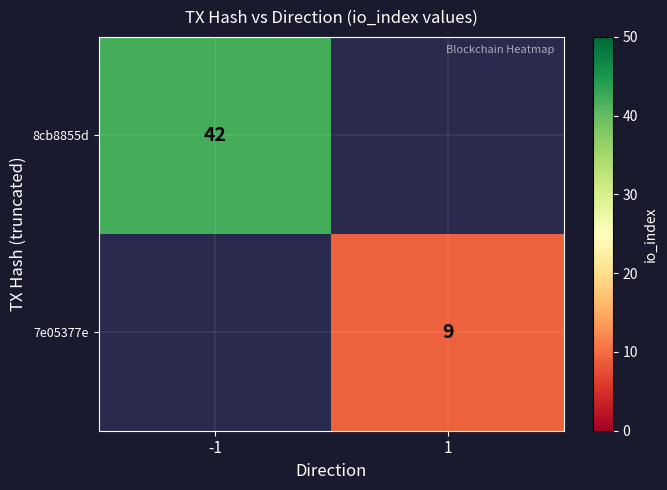

The 7e05377e series shows 9 at 1. True or false?

True